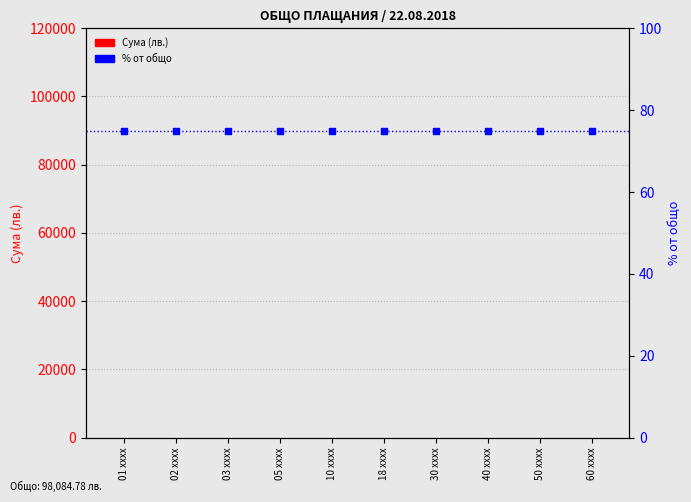

What are all the series names shown in the legend?

Сума (лв.), % от общо